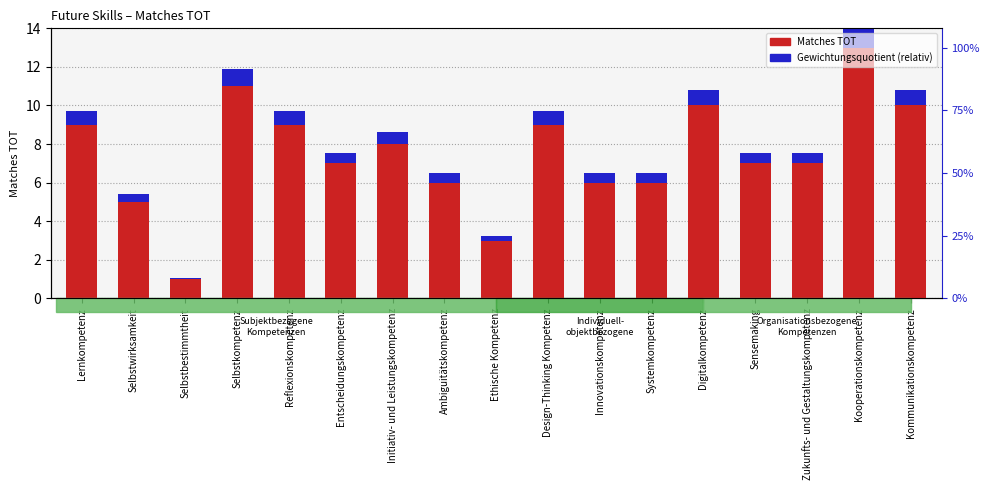

At which category is the sum across all series the highest?

Kooperationskompetenz